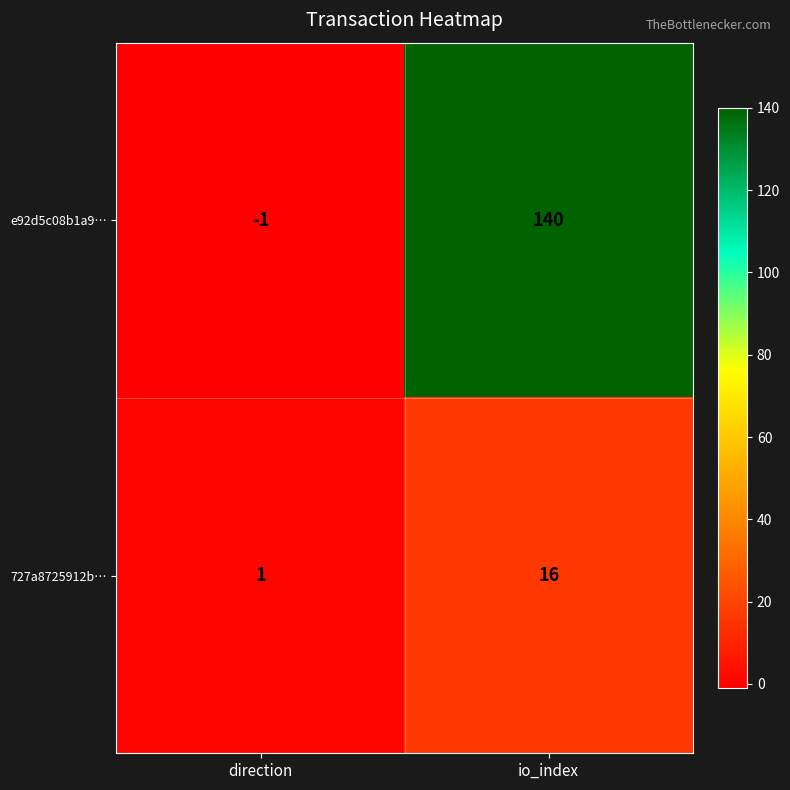

At which label is 727a8725912b… closest to 8?

direction